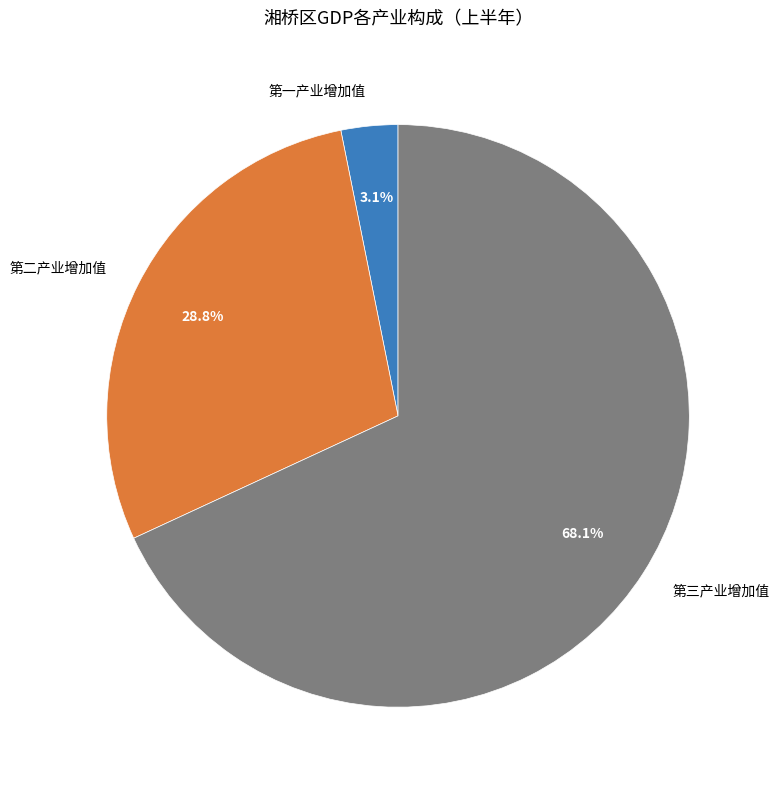

To the nearest percent, what is the average slice percentage?

33%